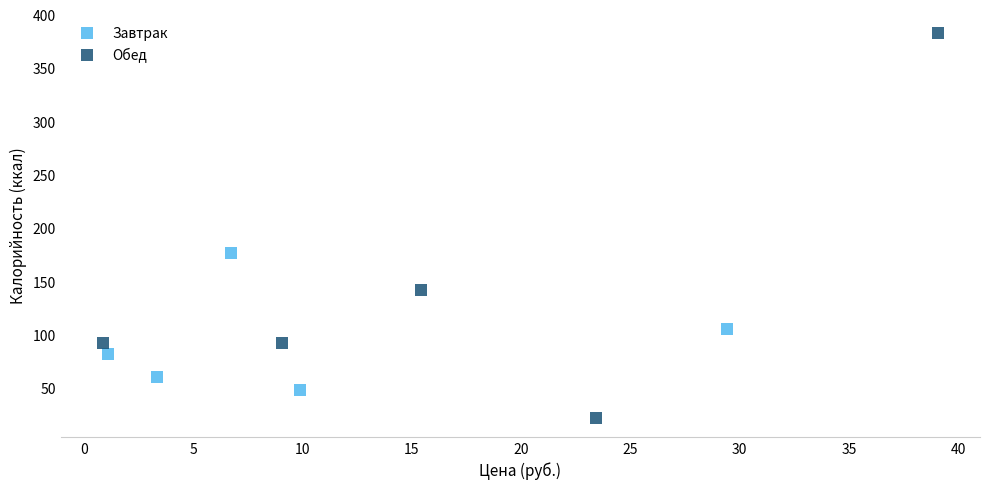

Which series contains the highest Y value?

Обед